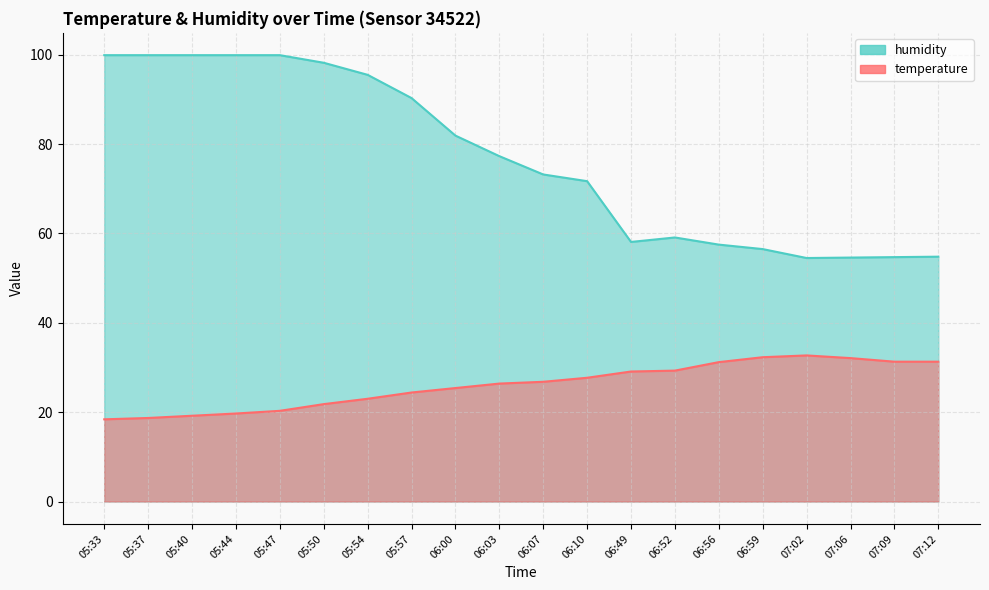

Reading right to left, what are all the values shown in this chart?

temperature: 07:12=31.3	07:09=31.3	07:06=32.1	07:02=32.7	06:59=32.3	06:56=31.2	06:52=29.3	06:49=29.1	06:10=27.7	06:07=26.8	06:03=26.4	06:00=25.4	05:57=24.4	05:54=23.0	05:50=21.8	05:47=20.3	05:44=19.7	05:40=19.2	05:37=18.7	05:33=18.4
humidity: 07:12=54.8	07:09=54.7	07:06=54.6	07:02=54.5	06:59=56.5	06:56=57.5	06:52=59.1	06:49=58.1	06:10=71.7	06:07=73.2	06:03=77.3	06:00=81.9	05:57=90.3	05:54=95.5	05:50=98.2	05:47=99.9	05:44=99.9	05:40=99.9	05:37=99.9	05:33=99.9